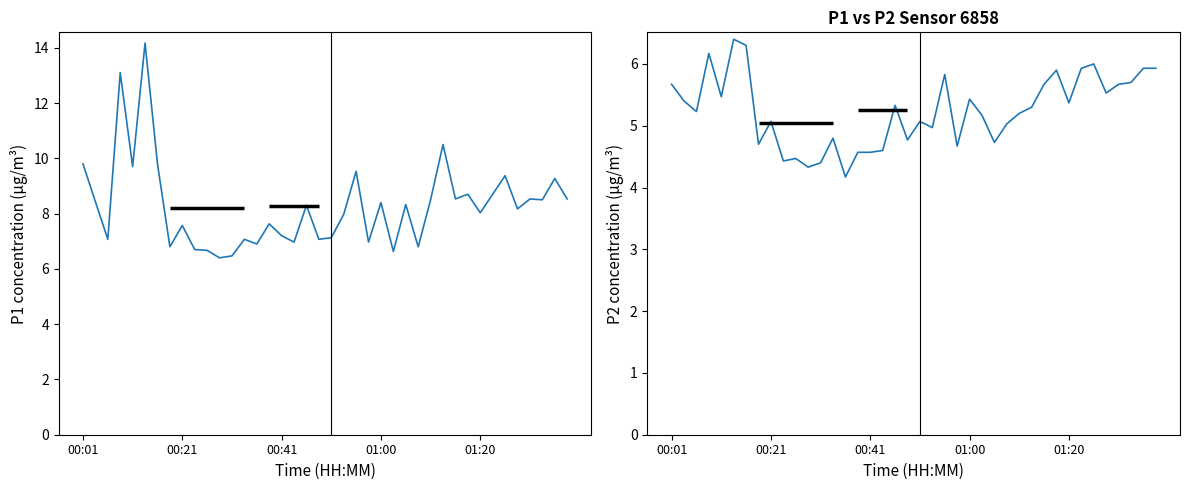

How many lines are shown in the chart?

2